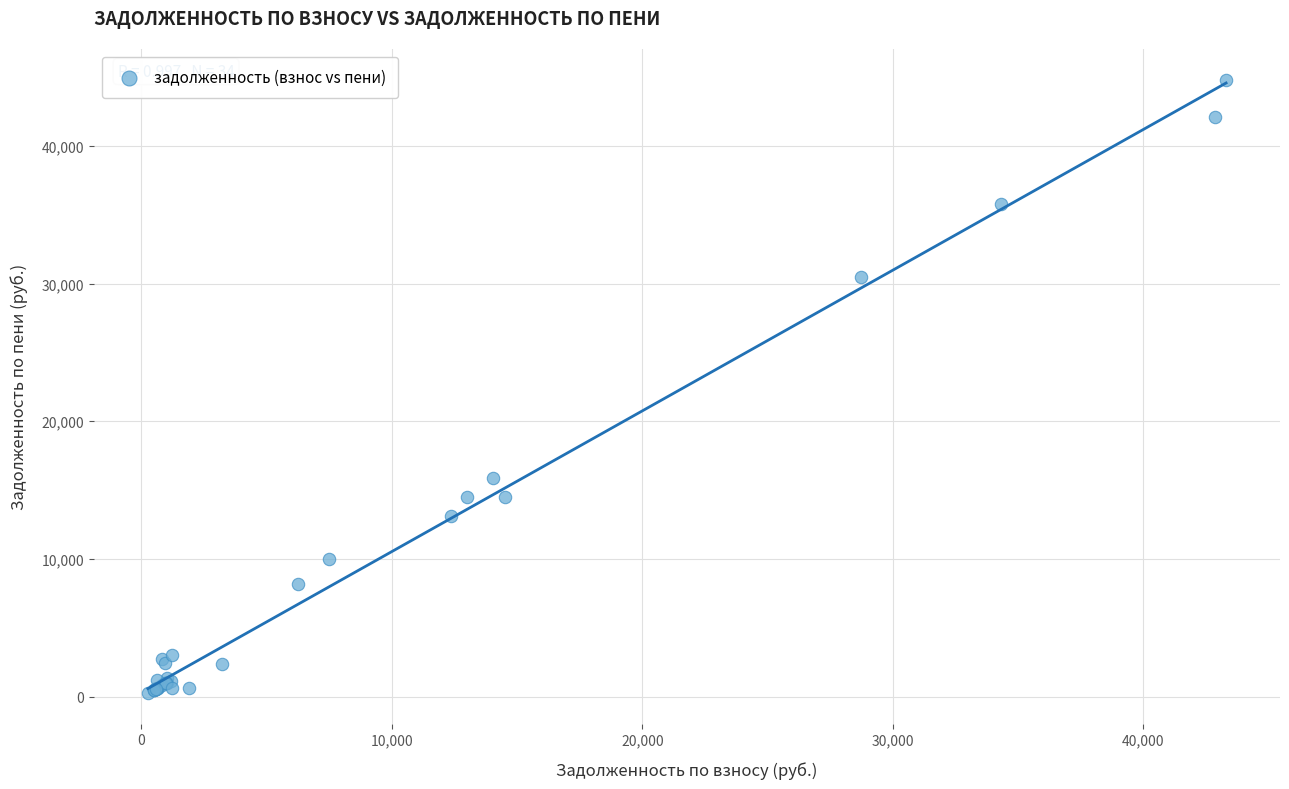

What Y value in the scatter plot is closest to 22539?

15856.0